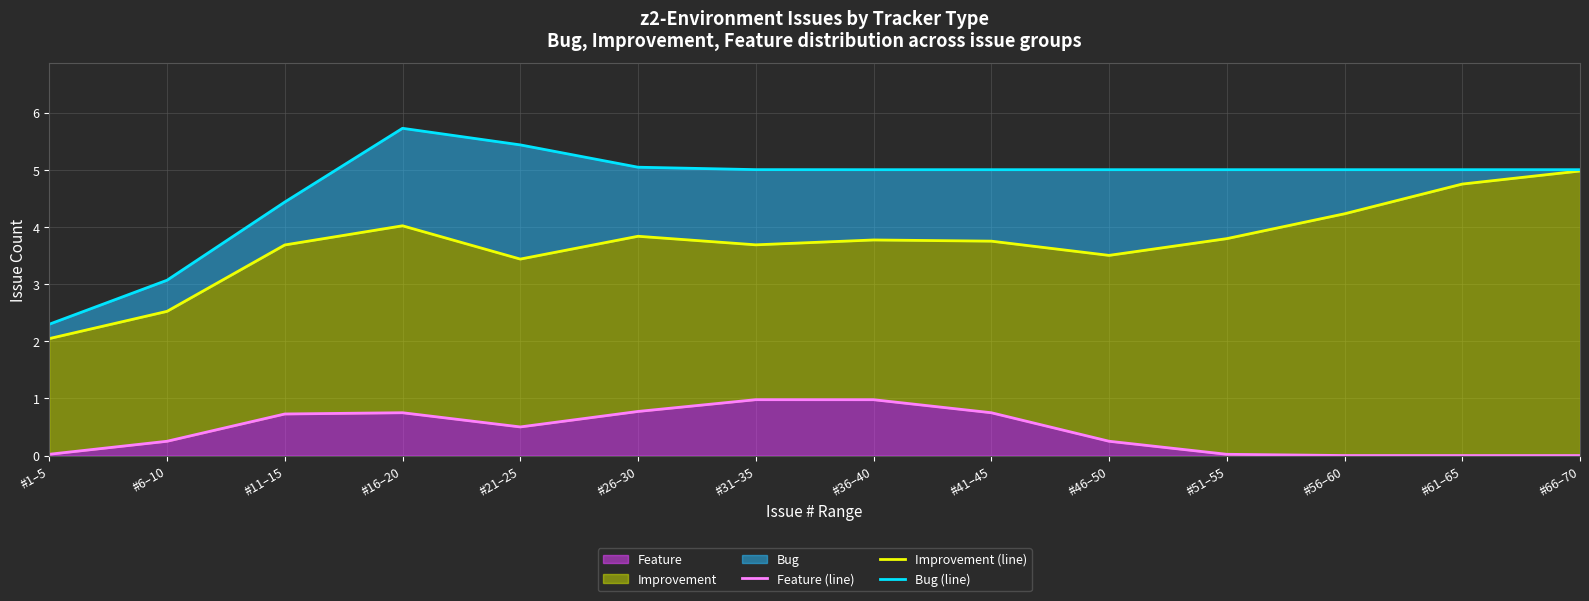

What is the spread (max minus min) of values at #66–70?

5.0